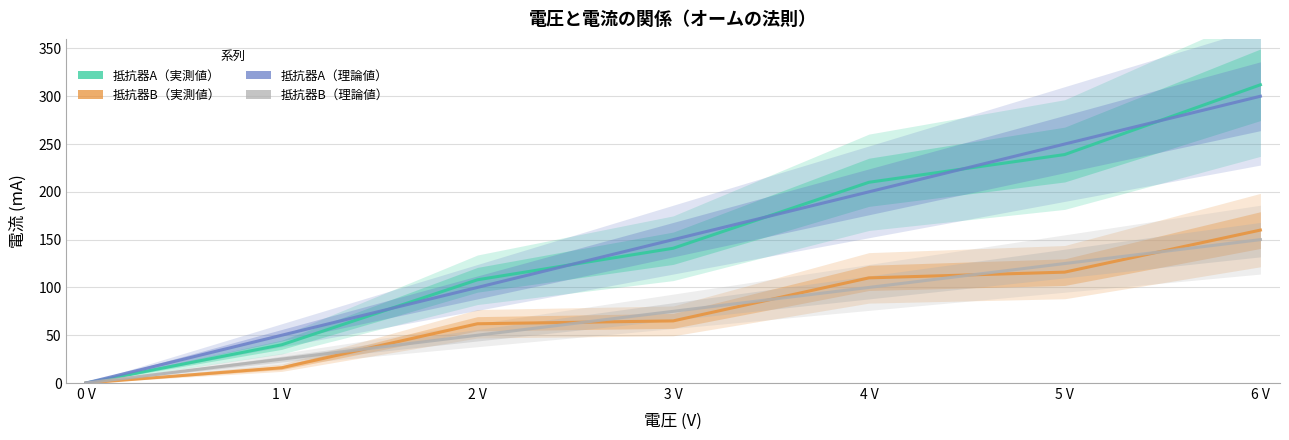

Is this an area chart (filled region under the line)?

No